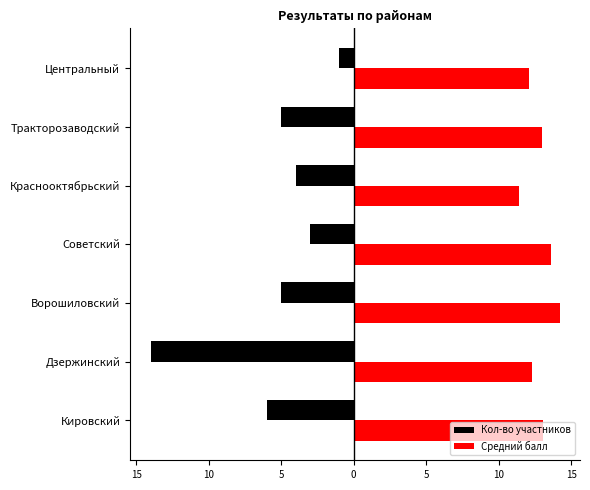

What are all the series names shown in the legend?

Кол-во участников, Средний балл